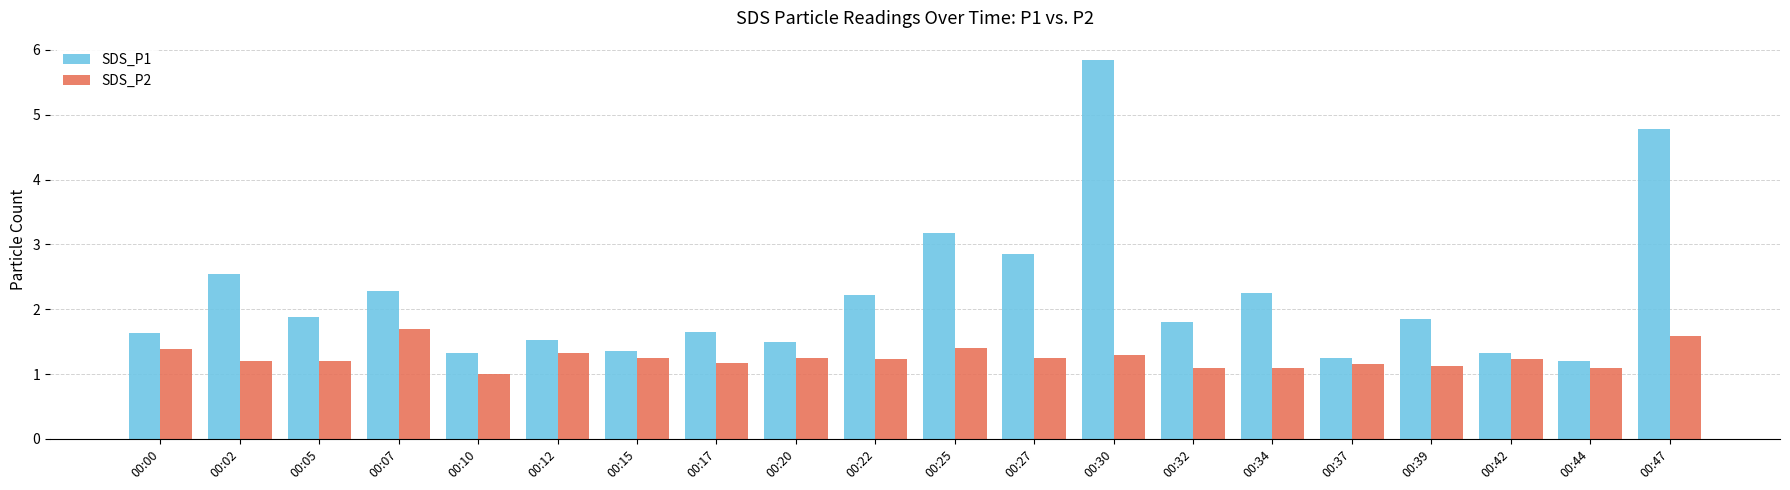

What is the smallest value displayed?

1.0